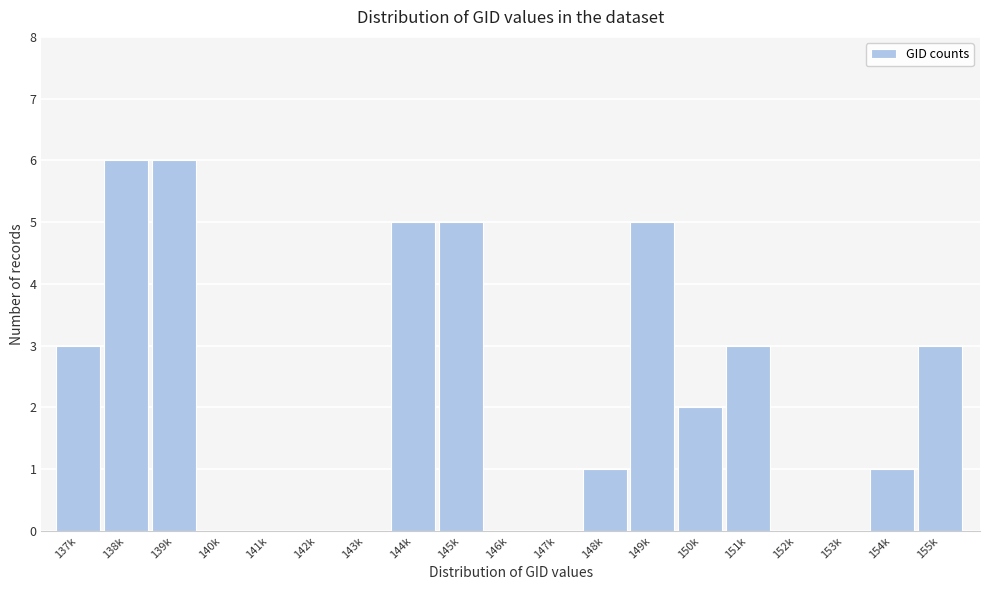

Reading left to right, list all the values displayed in this chart.

137k=3	138k=6	139k=6	140k=0	141k=0	142k=0	143k=0	144k=5	145k=5	146k=0	147k=0	148k=1	149k=5	150k=2	151k=3	152k=0	153k=0	154k=1	155k=3